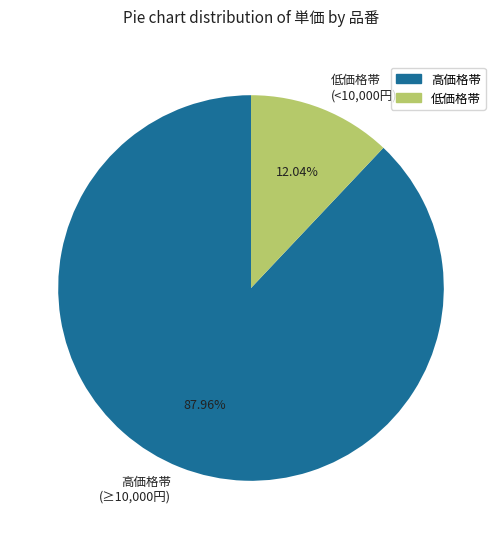

Combined, do 高価格帯 (≥10,000円) and 低価格帯 (<10,000円) account for over 50%?

Yes